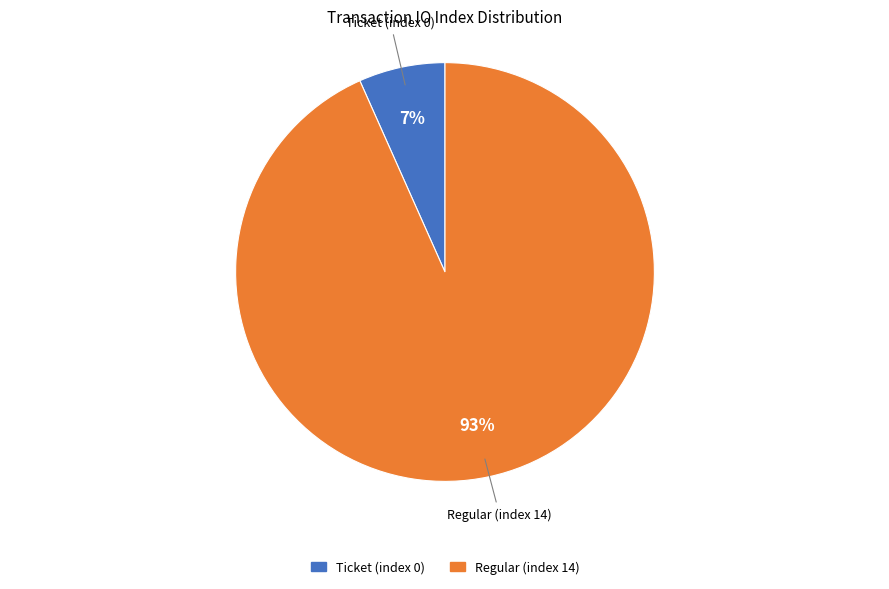

Combined, do Regular (index 14) and Ticket (index 0) account for over 50%?

Yes